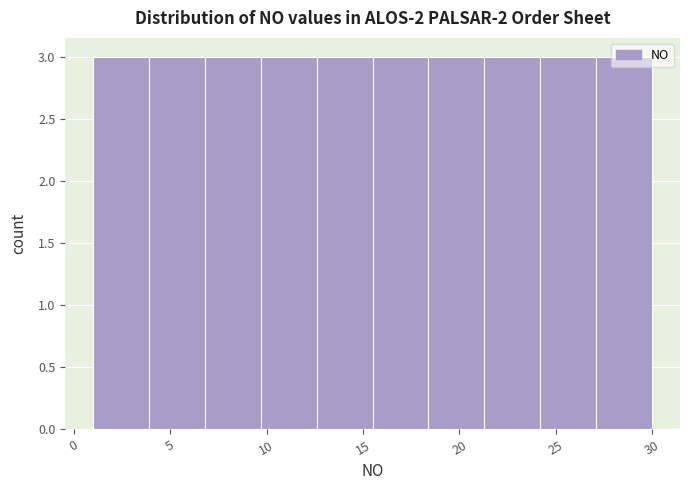

Reading left to right, list every bar in this chart as the range it spans on the x-axis followed by its height. Neither the bar edges nor the heights are printed on the chart, so give them approximately, as read against the axes.

1.0 to 3.9: 3
3.9 to 6.8: 3
6.8 to 9.7: 3
9.7 to 12.6: 3
12.6 to 15.5: 3
15.5 to 18.4: 3
18.4 to 21.3: 3
21.3 to 24.2: 3
24.2 to 27.1: 3
27.1 to 30.0: 3